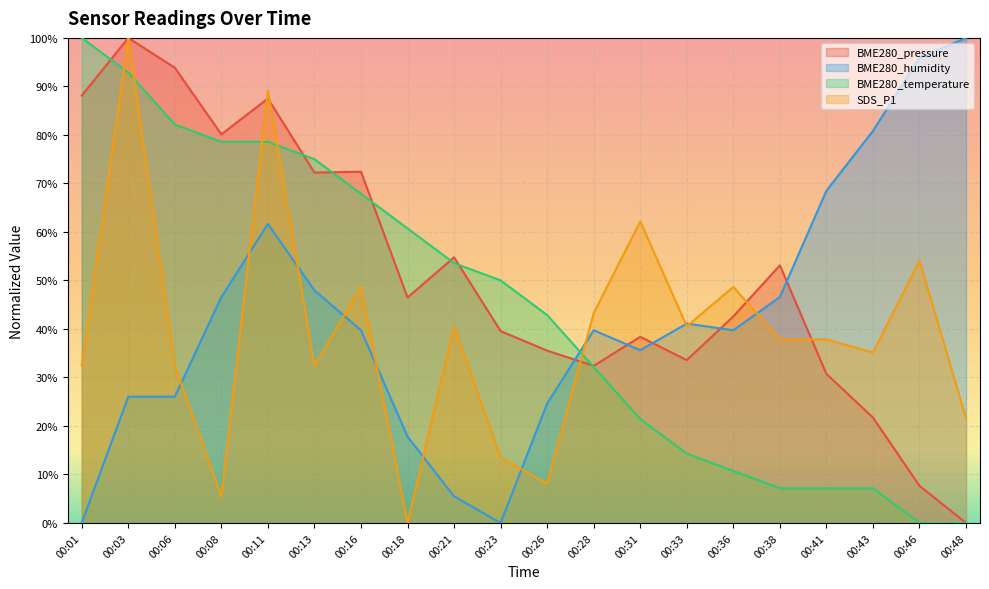

Count the number of data series in this chart.

4